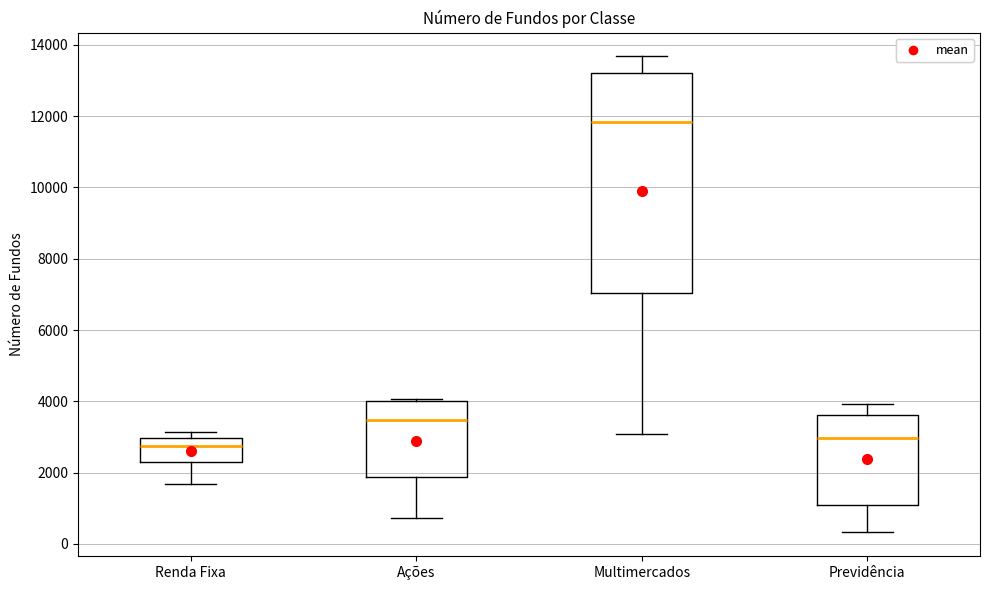

Comparing the boxes themselves (not the whiskers), which one is the tallest?

Multimercados